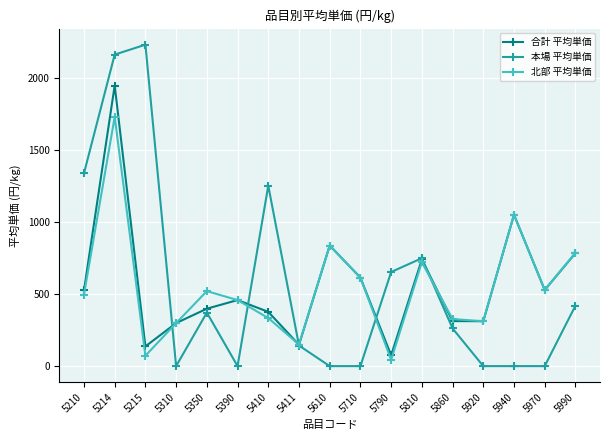

At which category does 本場 平均単価 reach its first local valley?

5310